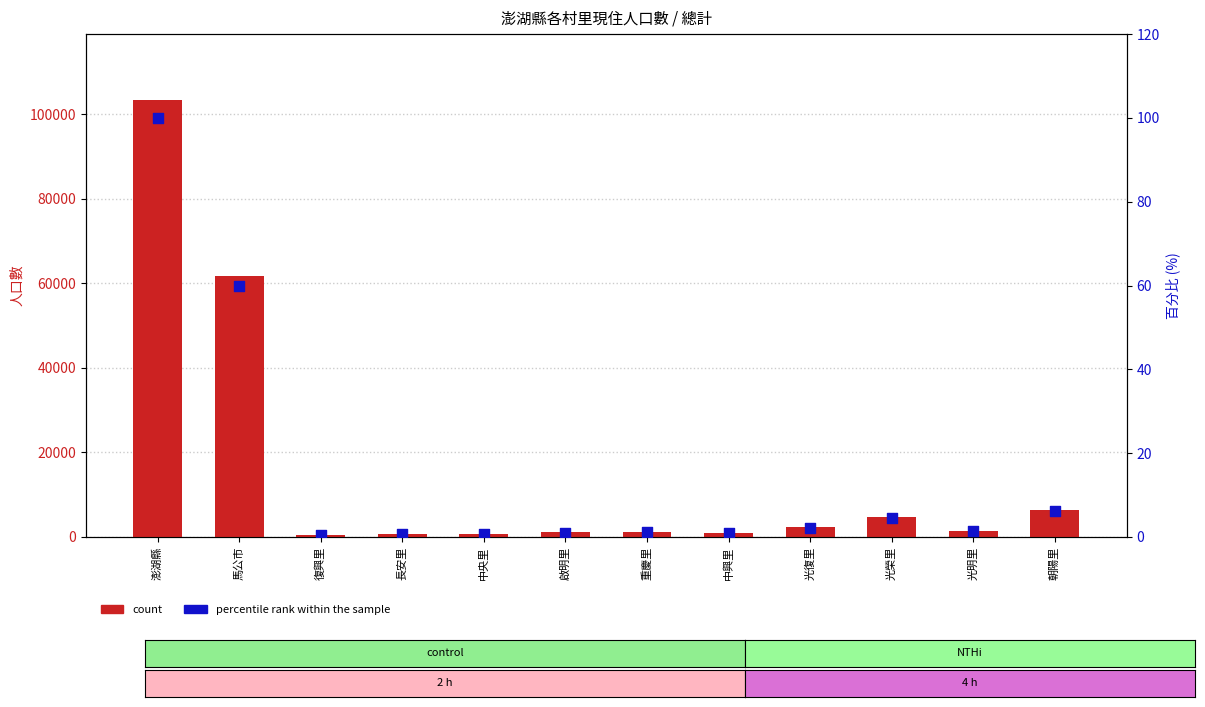

What are all the series names shown in the legend?

count, percentile rank within the sample